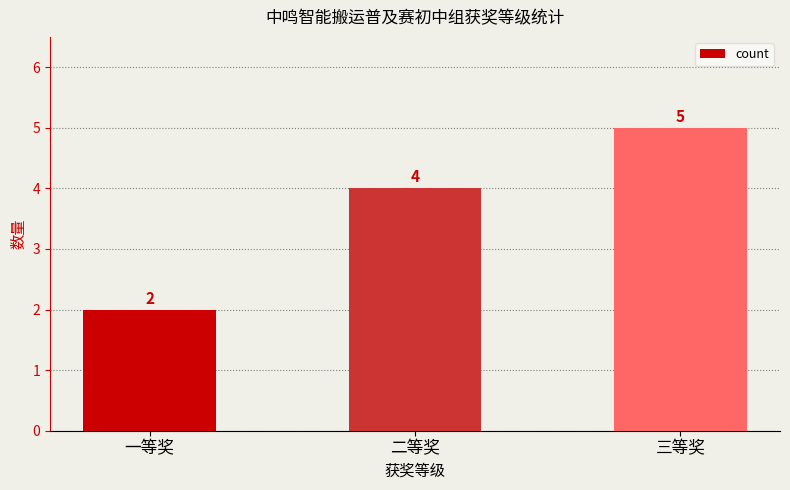

List the labels in order of value, largest first.

三等奖, 二等奖, 一等奖